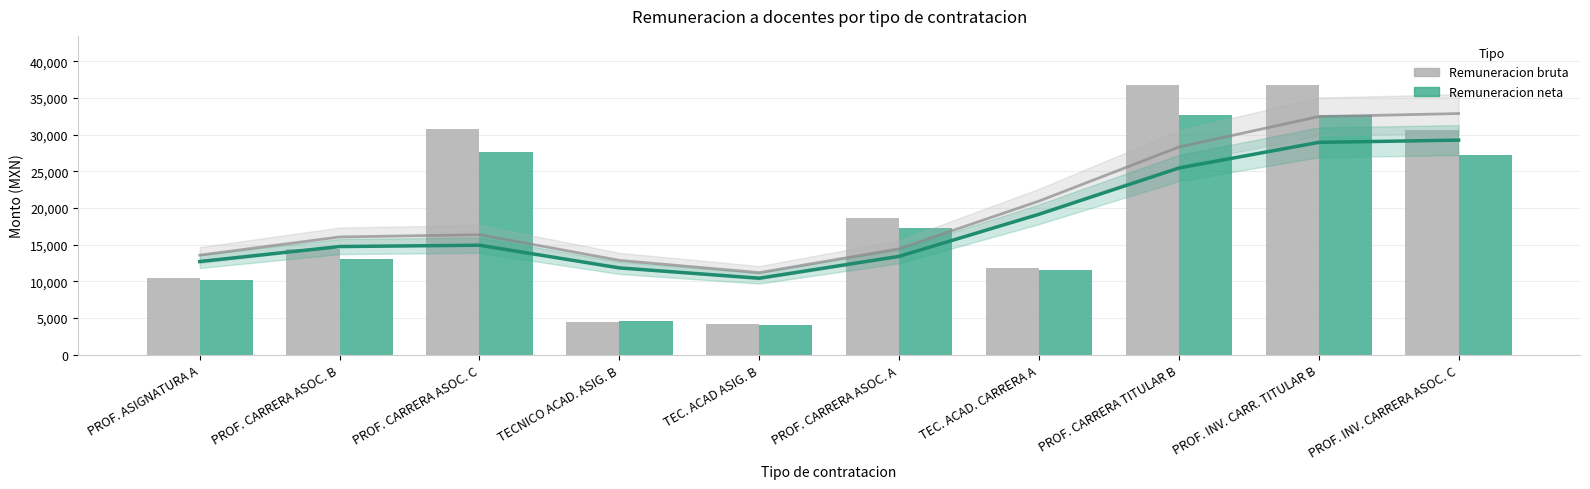

What is the sum of the Remuneracion neta values at TEC. ACAD. CARRERA A and PROF. CARRERA TITULAR B?

44241.2